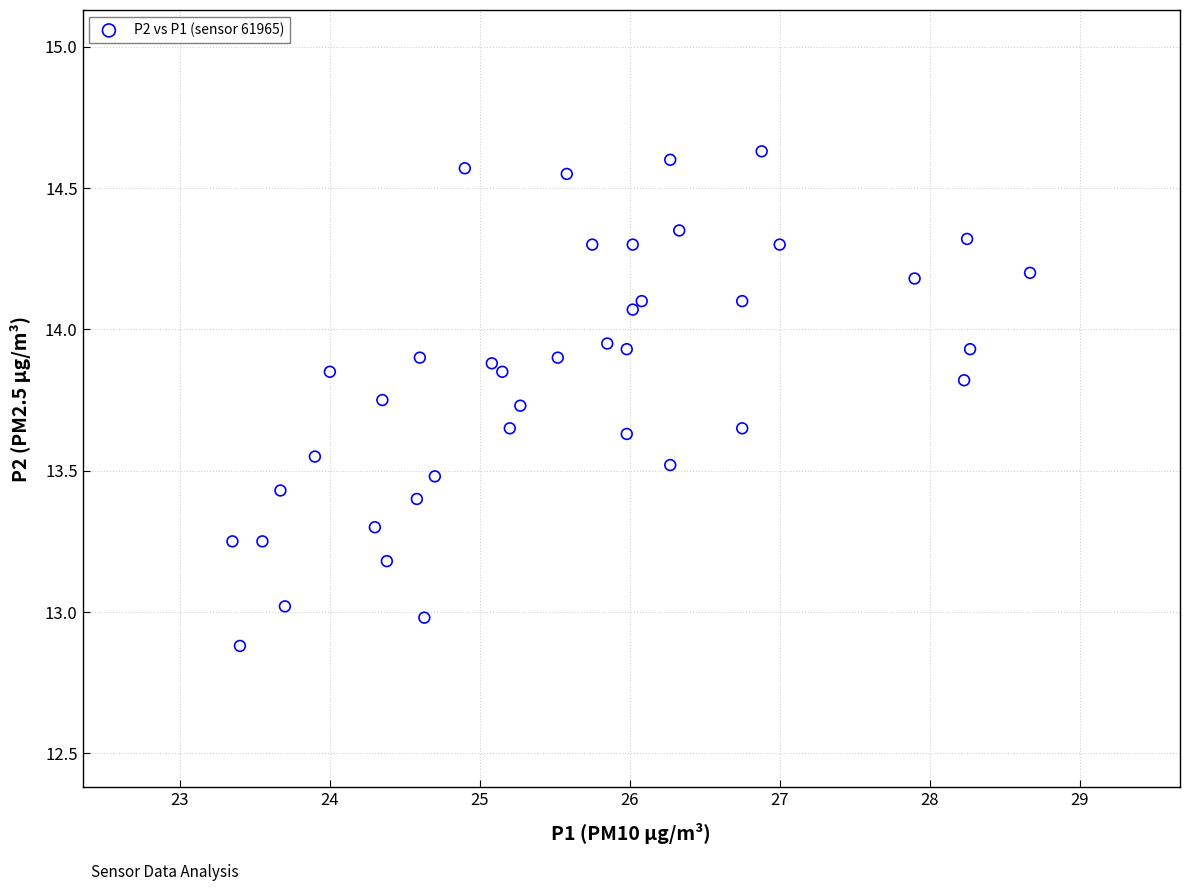

What is the range of X values (max minus min)?

5.3